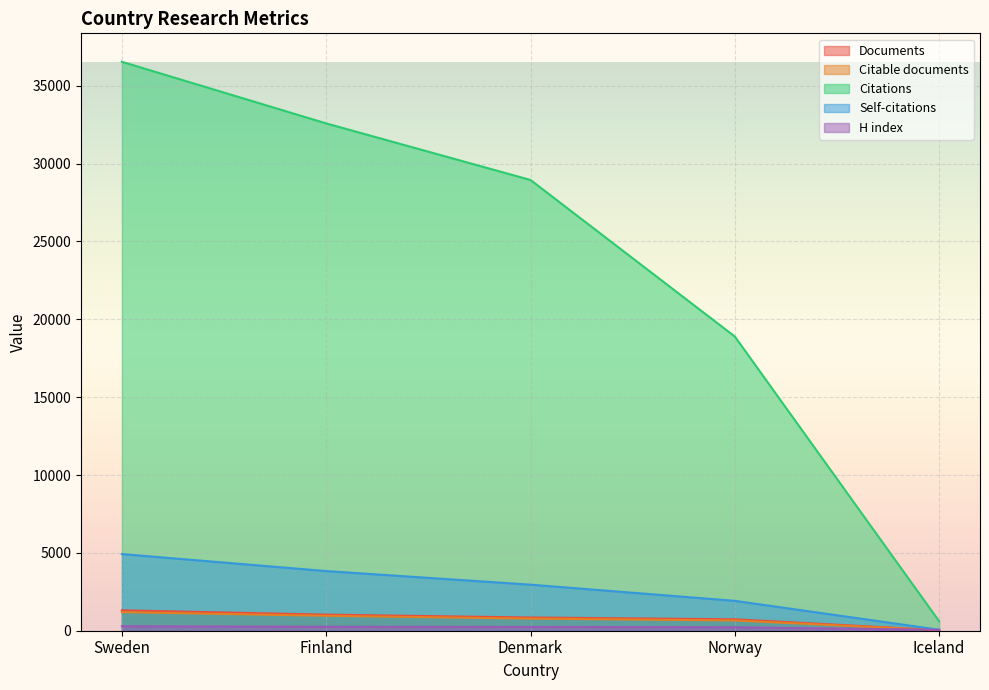

Which has a higher value, Denmark or Finland?

Finland